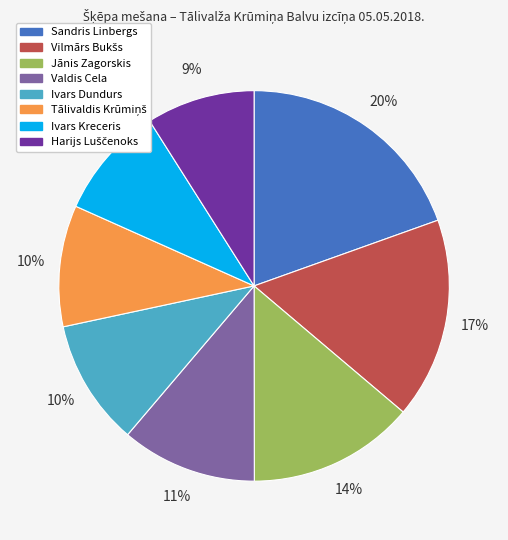

To the nearest percent, what is the average slice percentage?

12%